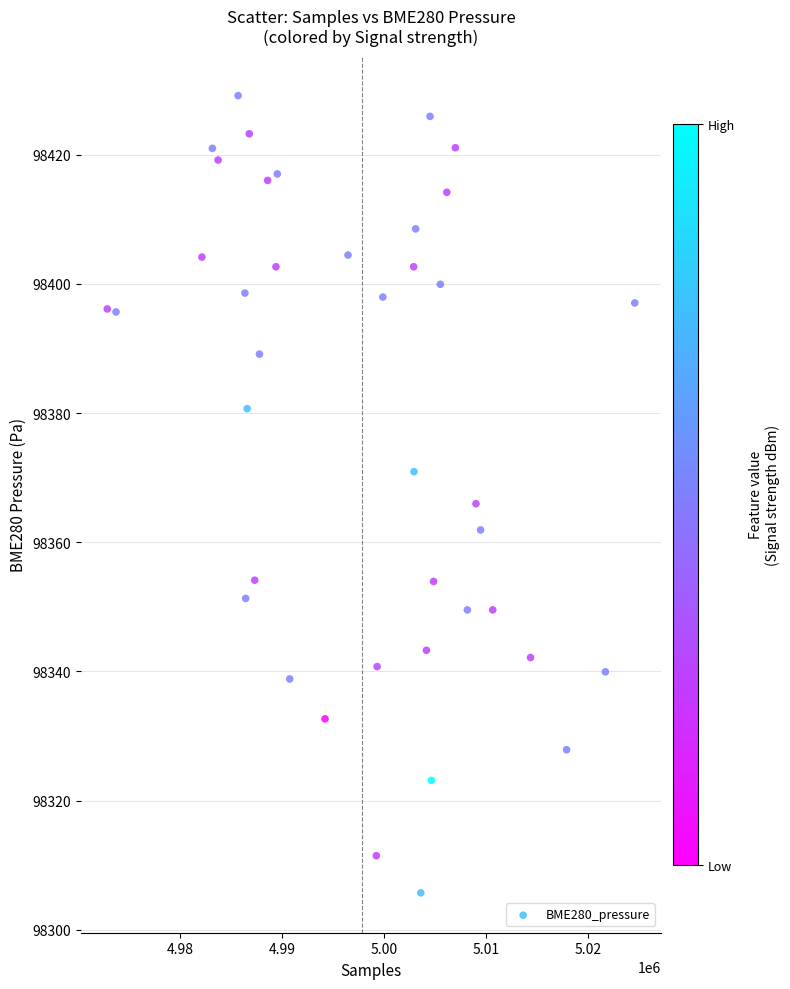

What is the range of Y values (max minus min)?

123.4